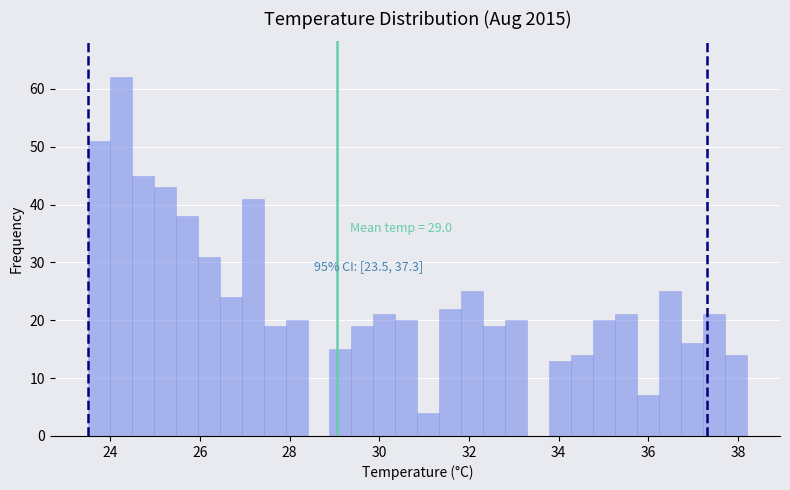

Read against the x-axis, roughly where is the centre of the tallest bar?

24.2